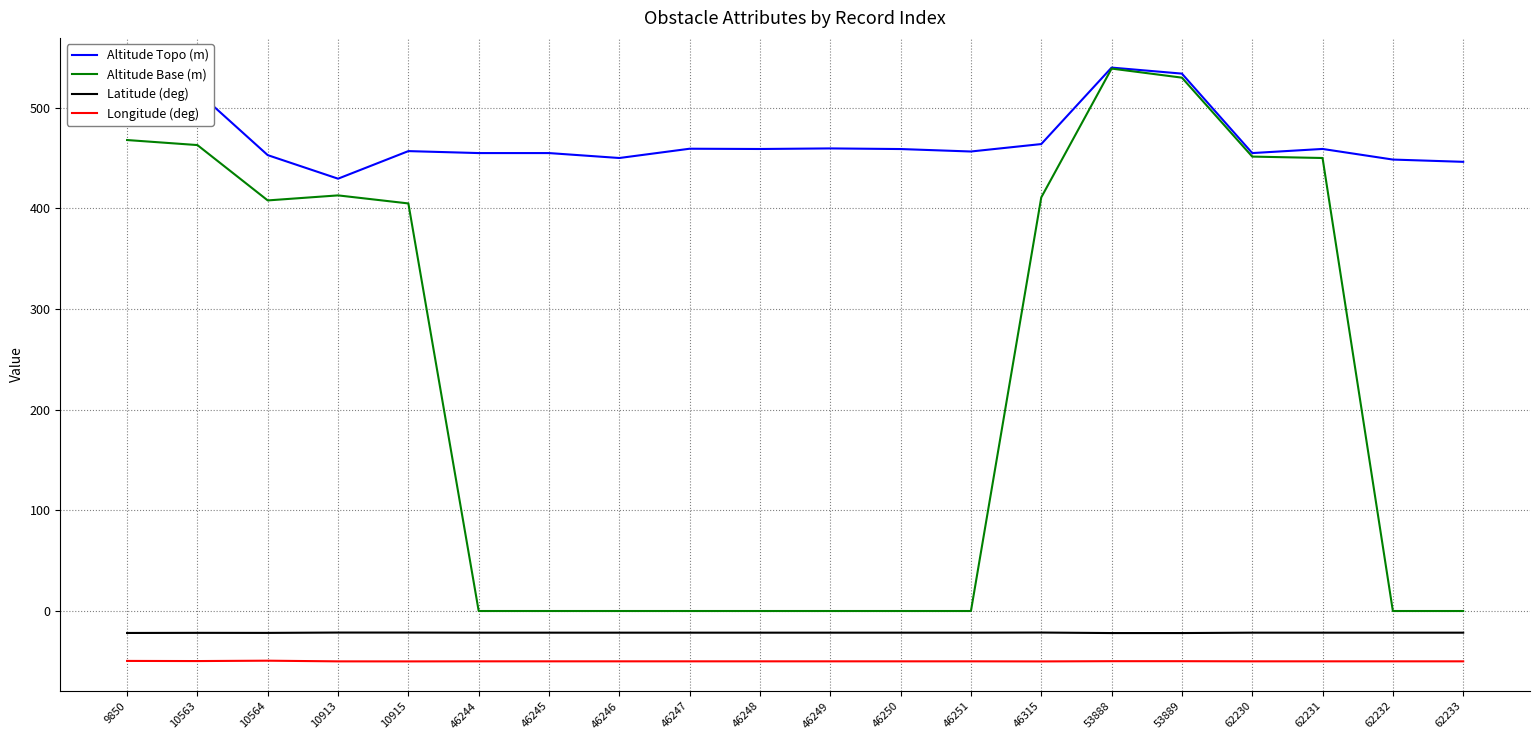

Which series has the widest spread of values?

Altitude Base (m)